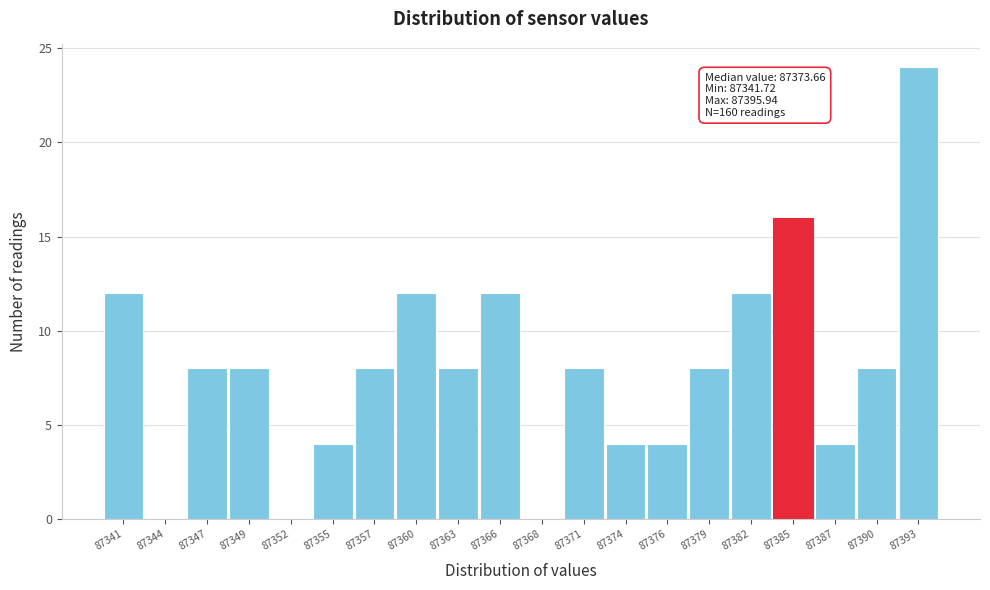

What is the change in value from 87341 to 87344?

-12